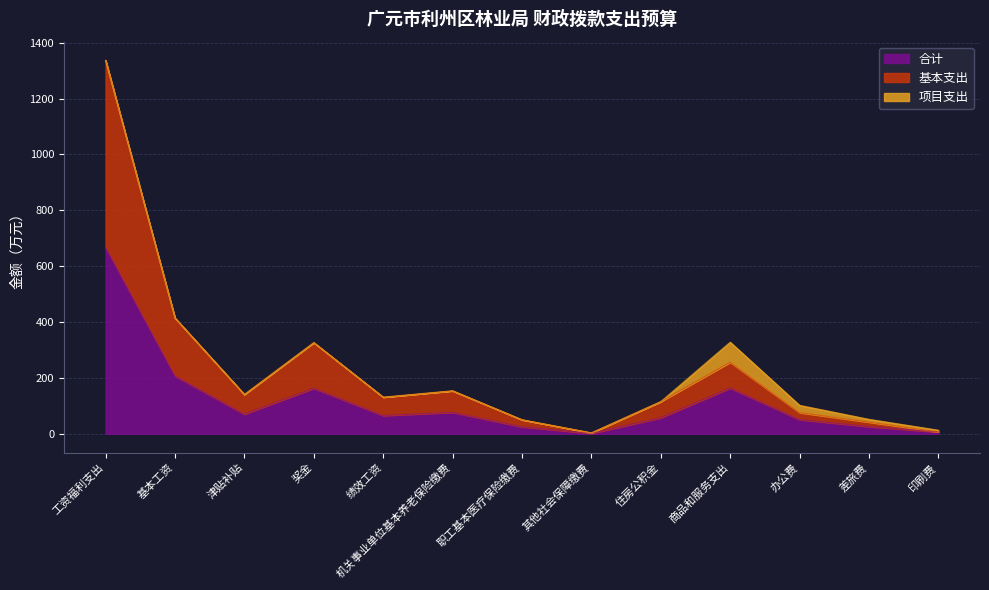

The value of 基本支出 at 其他社会保障缴费 is 3.5. True or false?

True